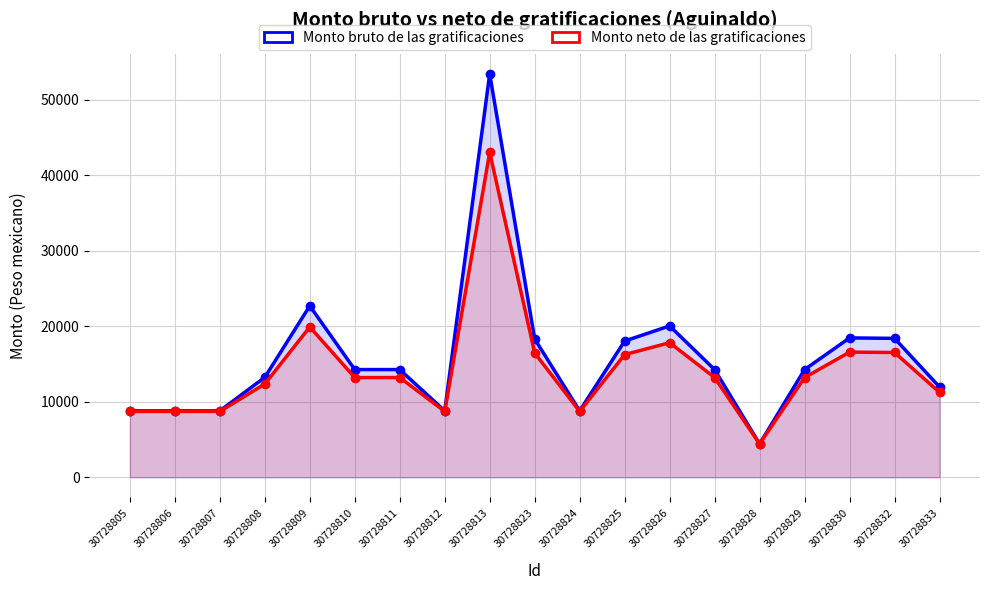

At 30728813, list the series in order from smallest to largest.

Monto neto de las gratificaciones, Monto bruto de las gratificaciones